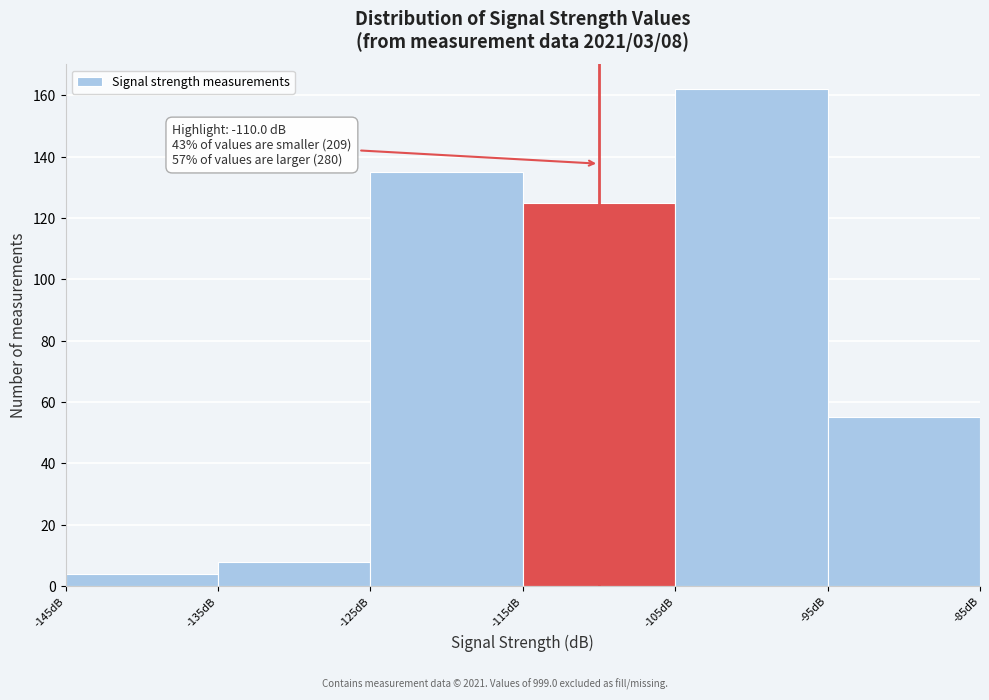

Over which range of the x-axis is the bar tallest?

-105 to -95